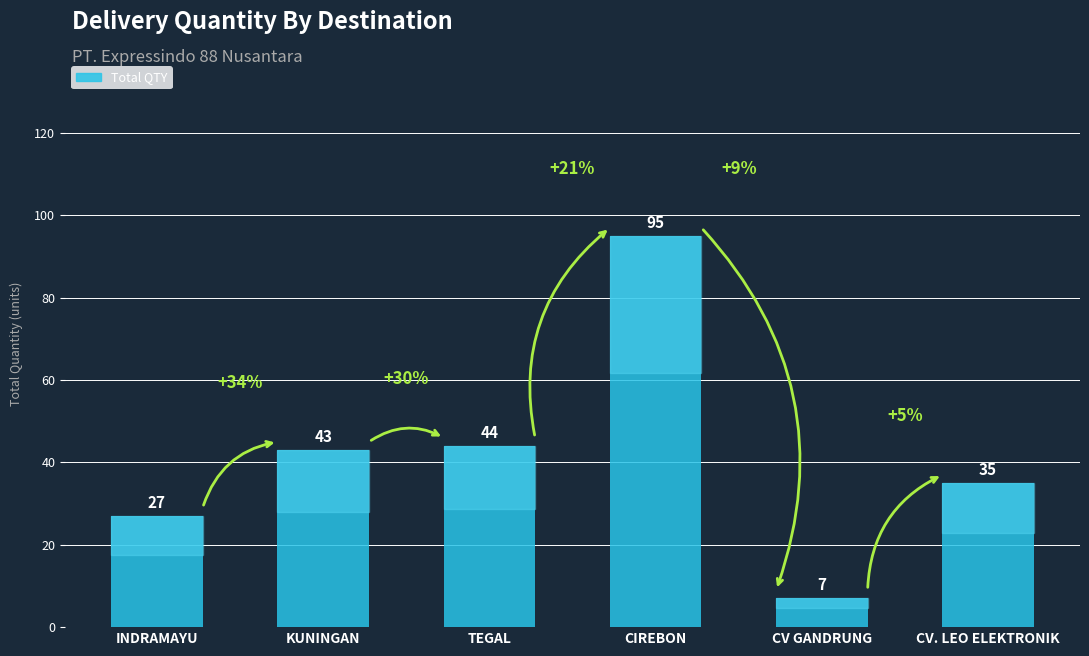

Reading left to right, extract all data points from this chart.

INDRAMAYU=27	KUNINGAN=43	TEGAL=44	CIREBON=95	CV GANDRUNG=7	CV. LEO ELEKTRONIK=35